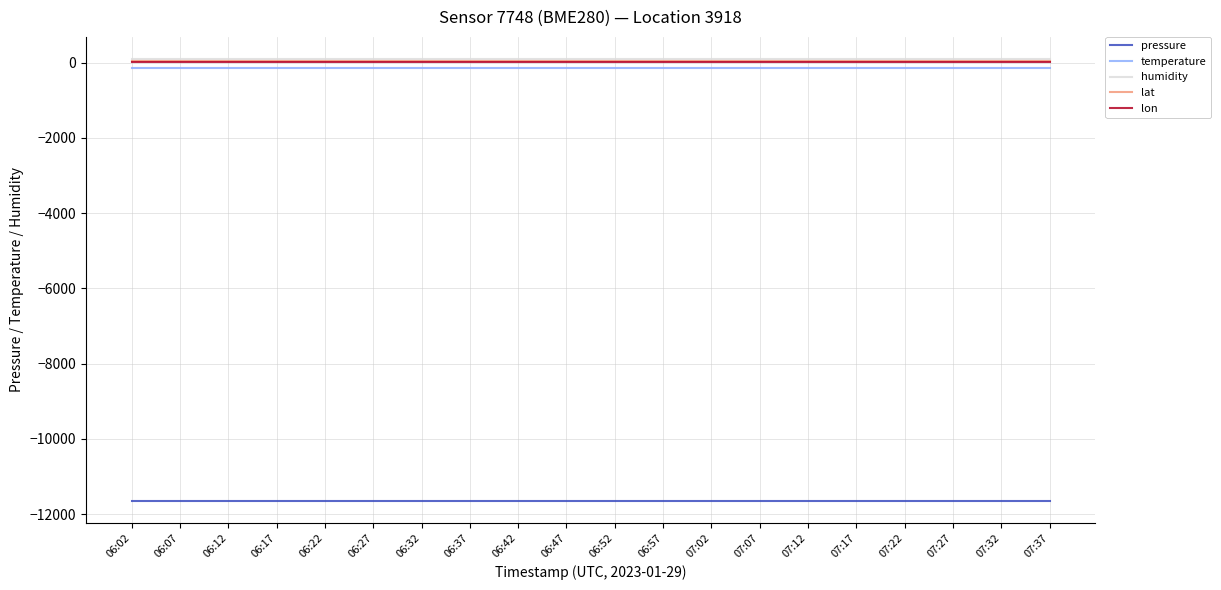

What is the minimum value shown in the chart?

-11650.8